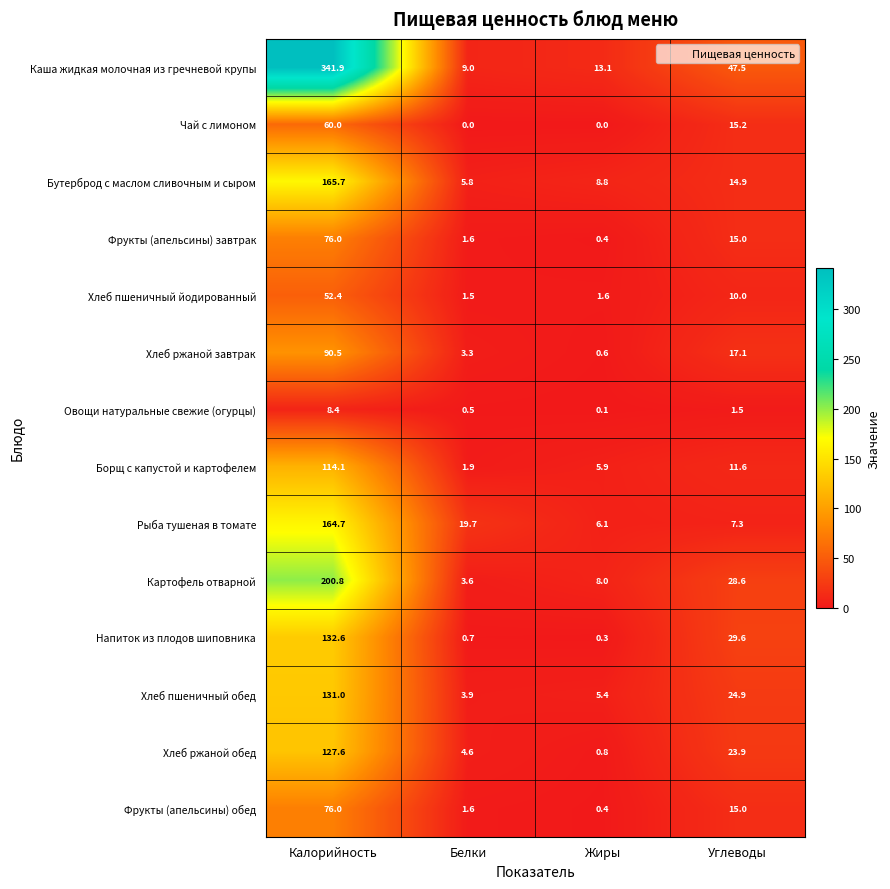

At which category is the sum across all series the highest?

Калорийность